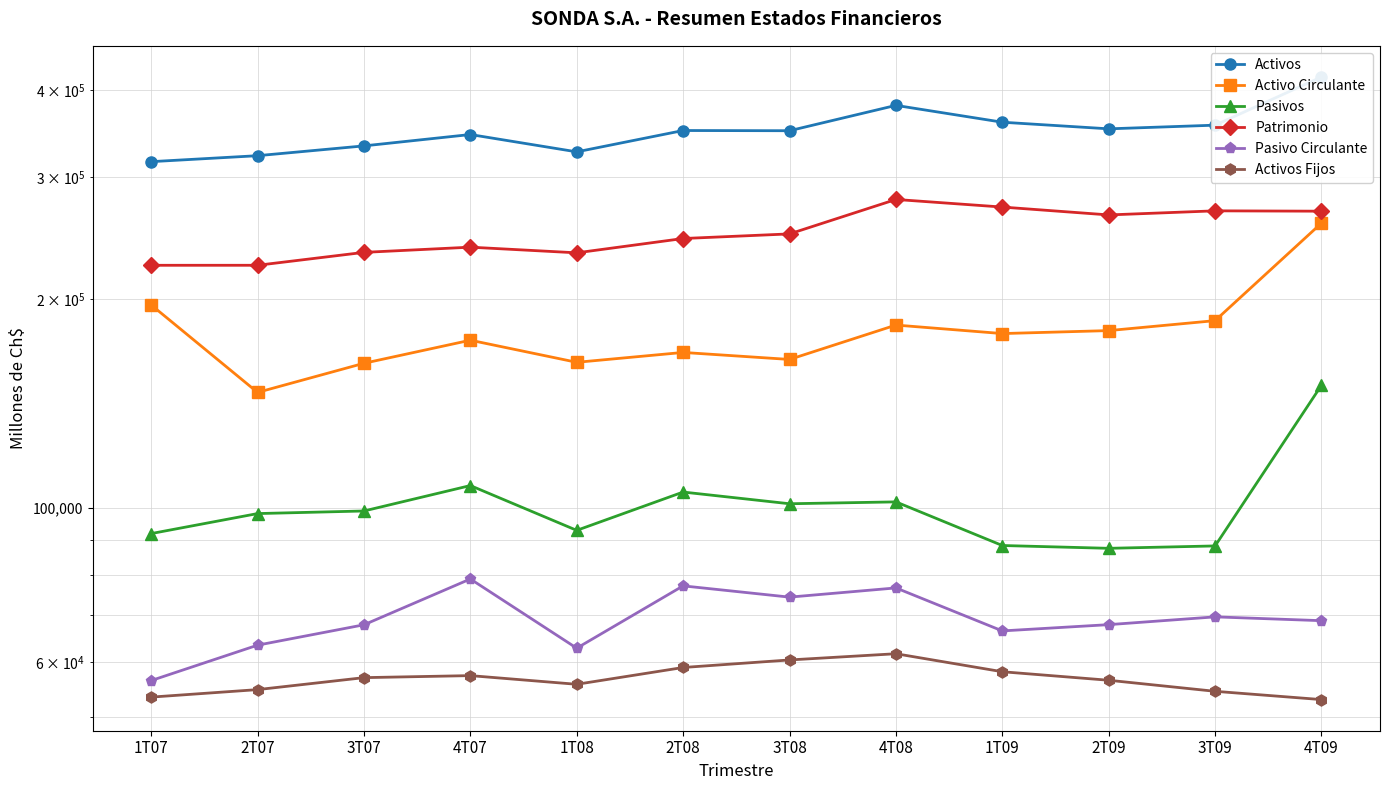

Reading right to left, extract all data points from this chart.

Activos: 4T09=417954.1	3T09=356164.2	2T09=351857.1	1T09=359671.9	4T08=380351.4	3T08=349654.0	2T08=349902.3	1T08=325974.3	4T07=345272.0	3T07=332491.8	2T07=321851.7	1T07=315537.0
Activo Circulante: 4T09=257355.8	3T09=186174.3	2T09=180118.3	1T09=178351.5	4T08=183455.9	3T08=163669.2	2T08=167524.0	1T08=162126.5	4T07=174465.4	3T07=161605.5	2T07=146713.8	1T07=196128.0
Pasivos: 4T09=150244.0	3T09=88142.4	2T09=87447.9	1T09=88265.8	4T08=102017.3	3T08=101385.1	2T08=105402.6	1T08=92816.0	4T07=107695.6	3T07=98981.1	2T07=98133.4	1T07=91831.0
Patrimonio: 4T09=267710.0	3T09=268021.8	2T09=264409.2	1T09=271406.1	4T08=278334.0	3T08=248268.8	2T08=244499.7	1T08=233157.5	4T07=237577.0	3T07=233510.7	2T07=223718.4	1T07=223706.0
Pasivo Circulante: 4T09=68777.1	3T09=69653.6	2T09=67878.7	1T09=66480.5	4T08=76677.2	3T08=74368.6	2T08=77201.2	1T08=62780.2	4T07=78984.8	3T07=67845.3	2T07=63409.5	1T07=56381.0
Activos Fijos: 4T09=52930.4	3T09=54405.6	2T09=56437.8	1T09=58056.5	4T08=61632.1	3T08=60372.4	2T08=58879.9	1T08=55686.6	4T07=57313.6	3T07=56929.8	2T07=54711.7	1T07=53368.0